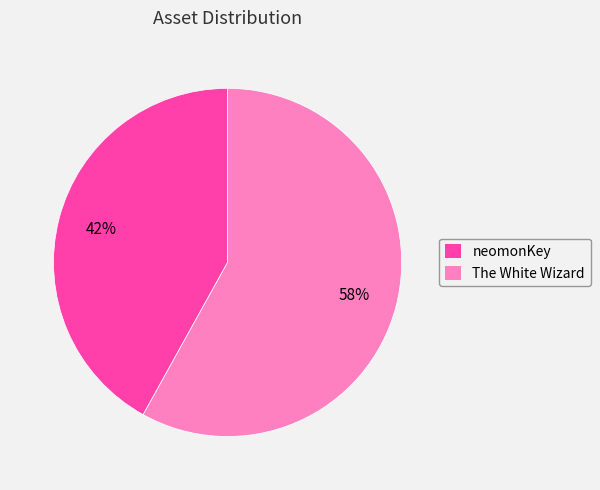

Combined, do The White Wizard and neomonKey account for over 50%?

Yes